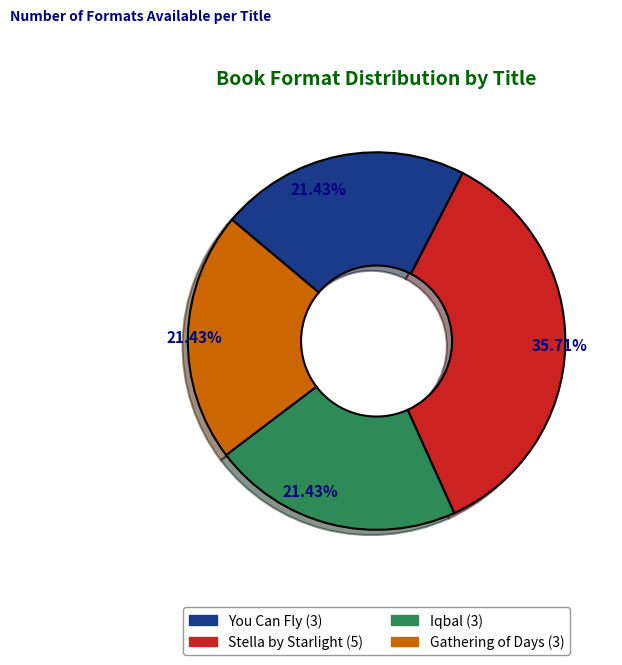

What portion of the pie excludes Gathering of Days?

78.6%